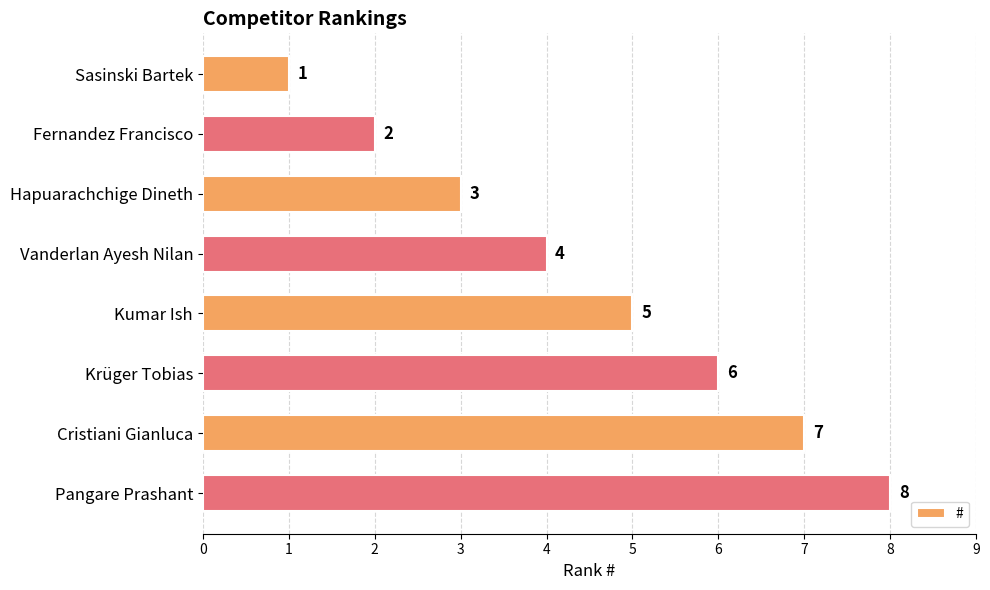

Rank the categories by value from highest to lowest.

Pangare Prashant, Cristiani Gianluca, Krüger Tobias, Kumar Ish, Vanderlan Ayesh Nilan, Hapuarachchige Dineth, Fernandez Francisco, Sasinski Bartek